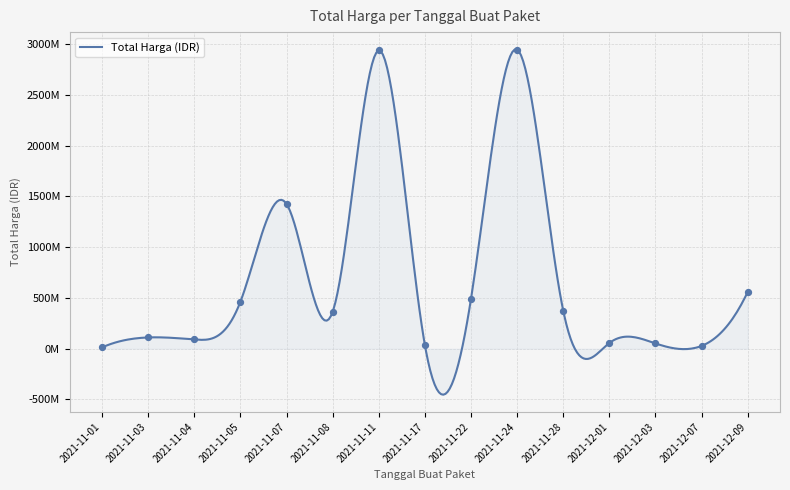

What is the change in value from 2021-11-05 to 2021-11-22?

+28997900